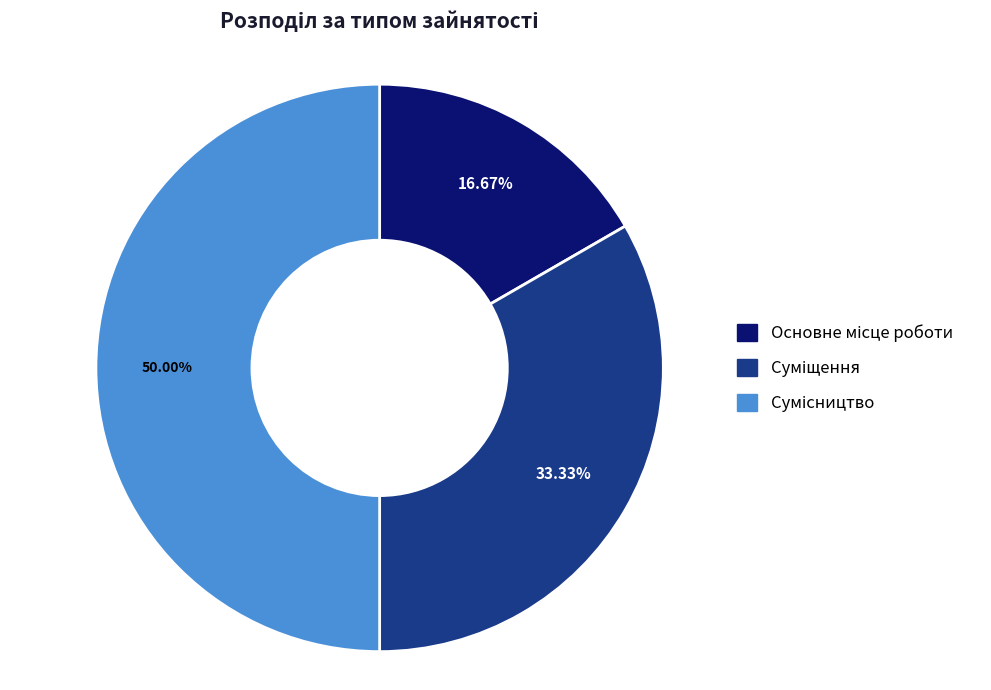

How many segments does this pie chart have?

3